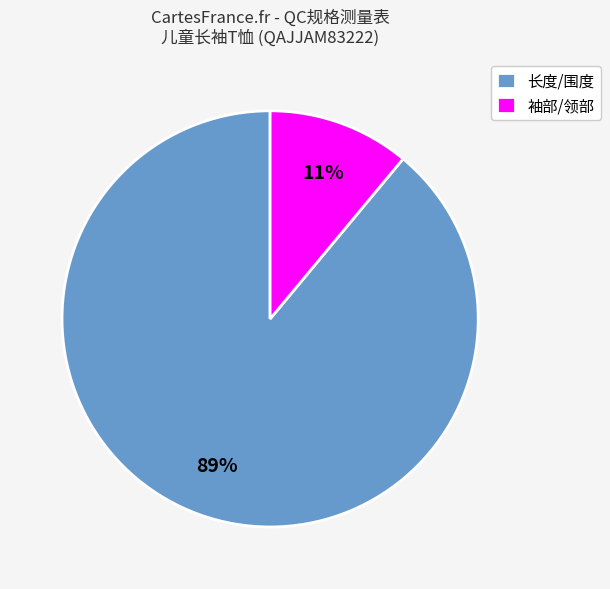

Count the number of slices in the pie.

2